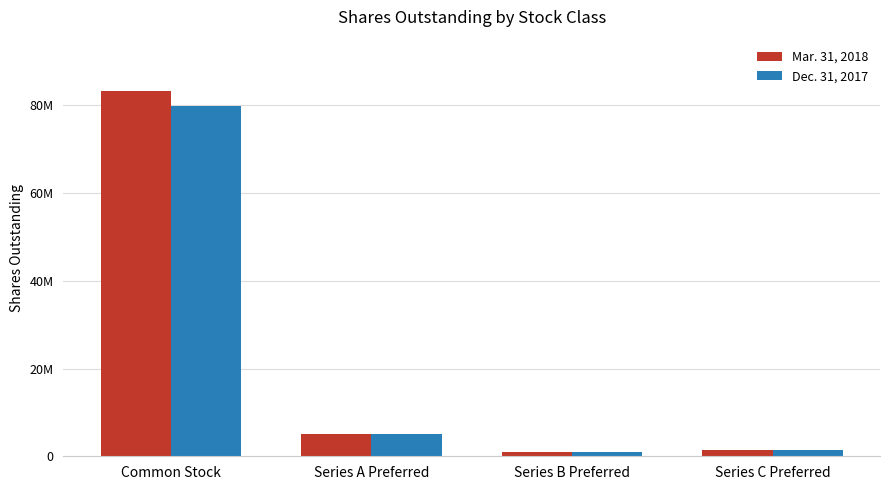

Is it true that Mar. 31, 2018 equals 8074631 at Series A Preferred?

False